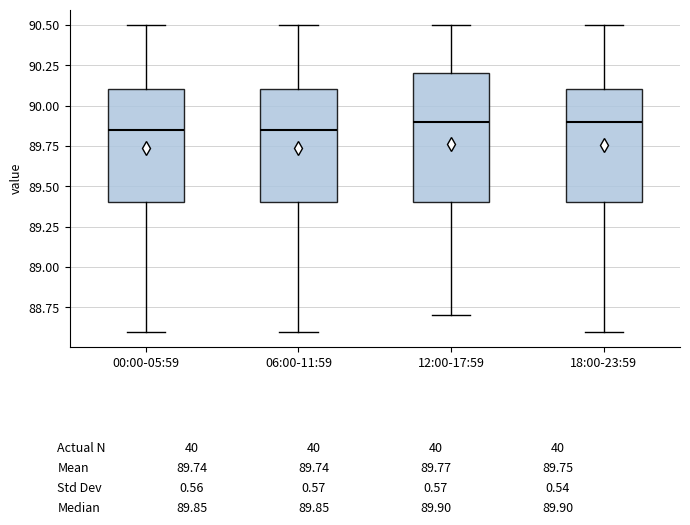

Where does the upper whisker of the box for 12:00-17:59 end on the y-axis? The values are not printed on the chart, so give them approximately, as read against the axis.

90.50